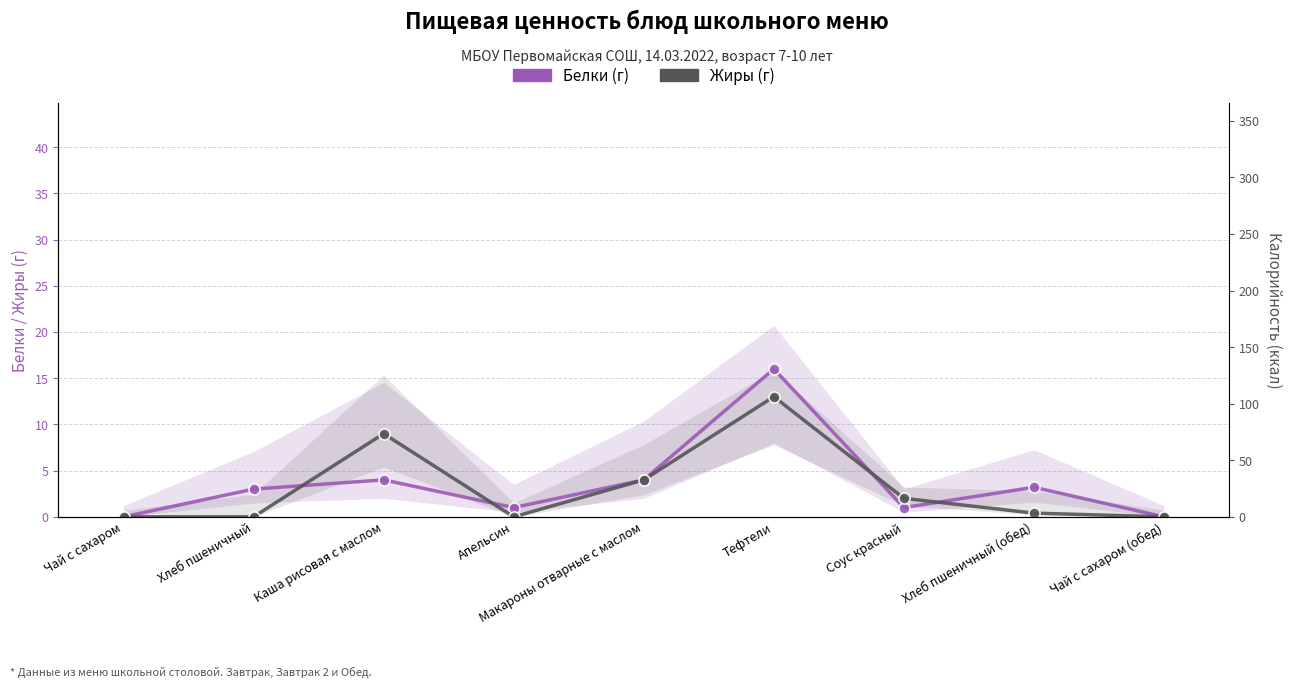

Is the value of Белки at Апельсин greater than the value of Жиры at Чай с сахаром (обед)?

Yes